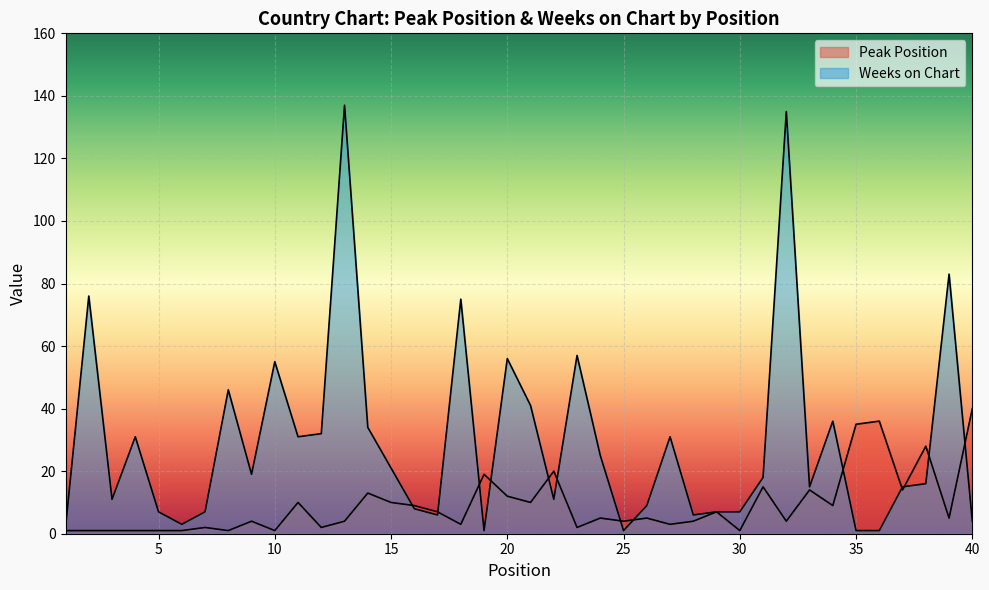

Between 9 and 17, which series saw the biggest shift?

Weeks on Chart